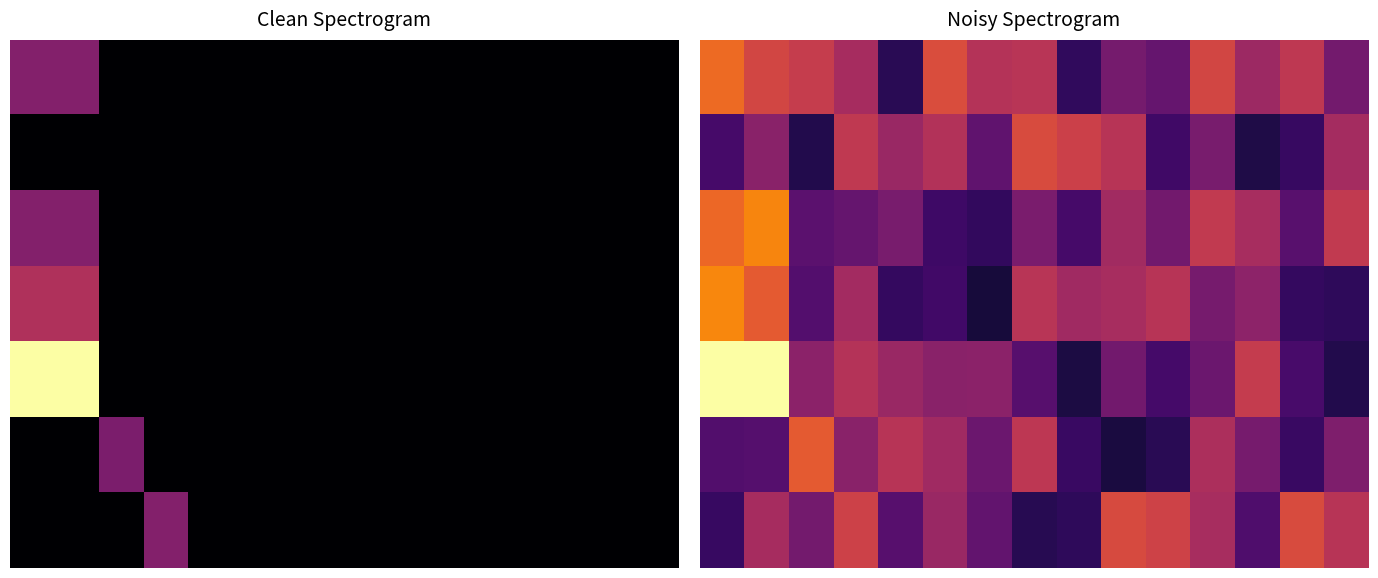

What is the minimum value shown in the chart?

0.1